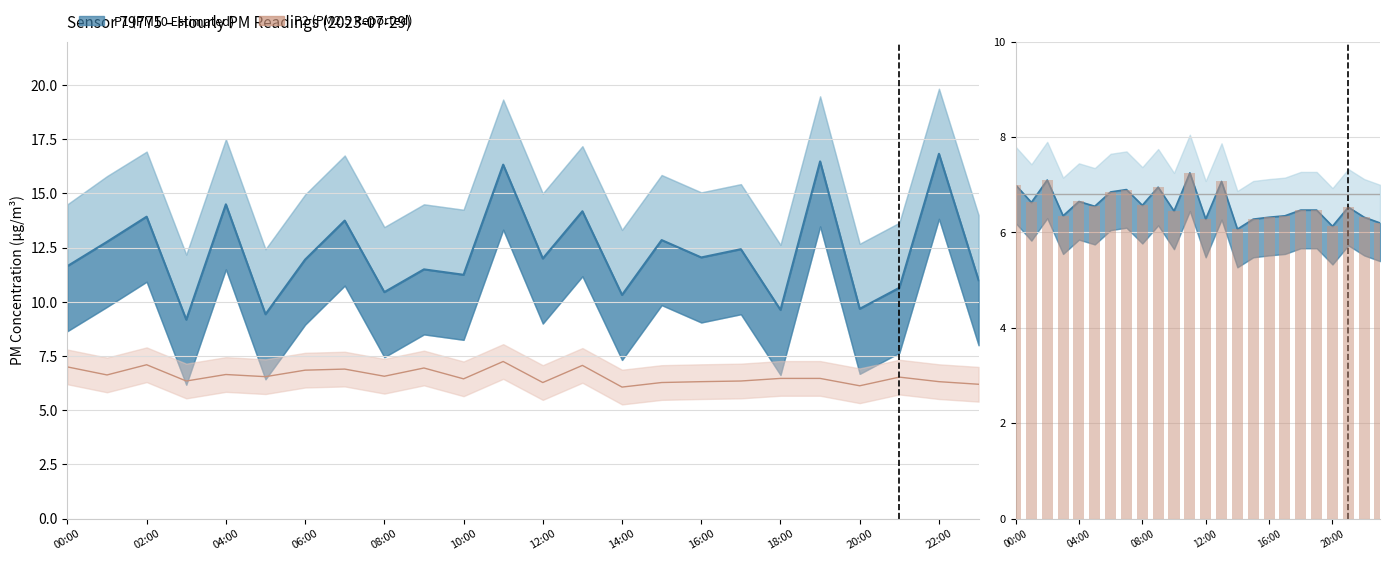

What is the approximate value at 04:00?

6.7